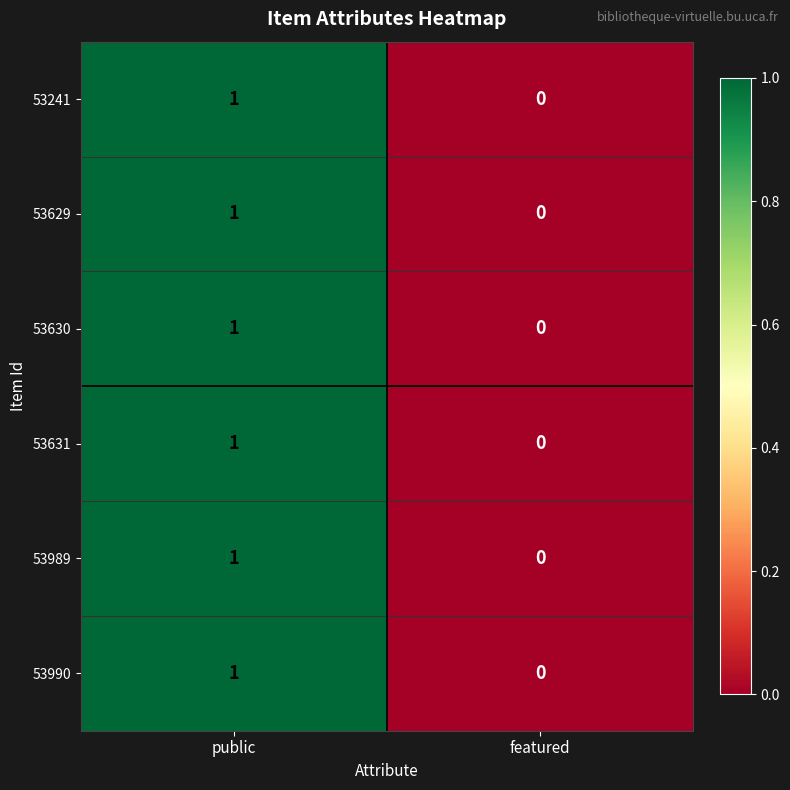

Is the value of 53241 at featured greater than the value of 53989 at public?

No